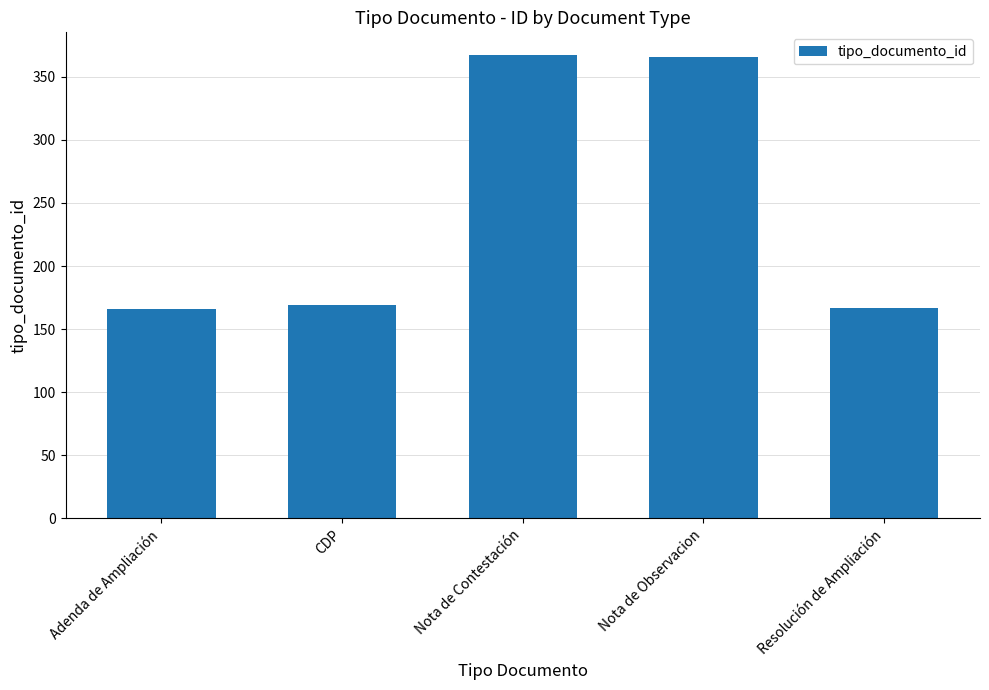

Are the bars grouped side by side (vs. stacked)?

No